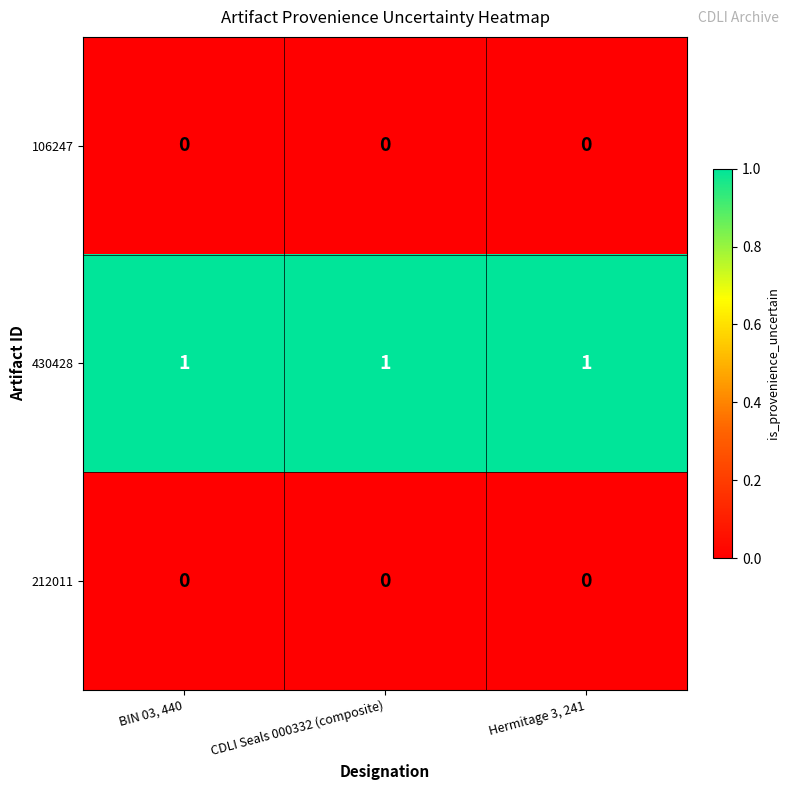

The 212011 series shows 0 at CDLI Seals 000332 (composite). True or false?

True